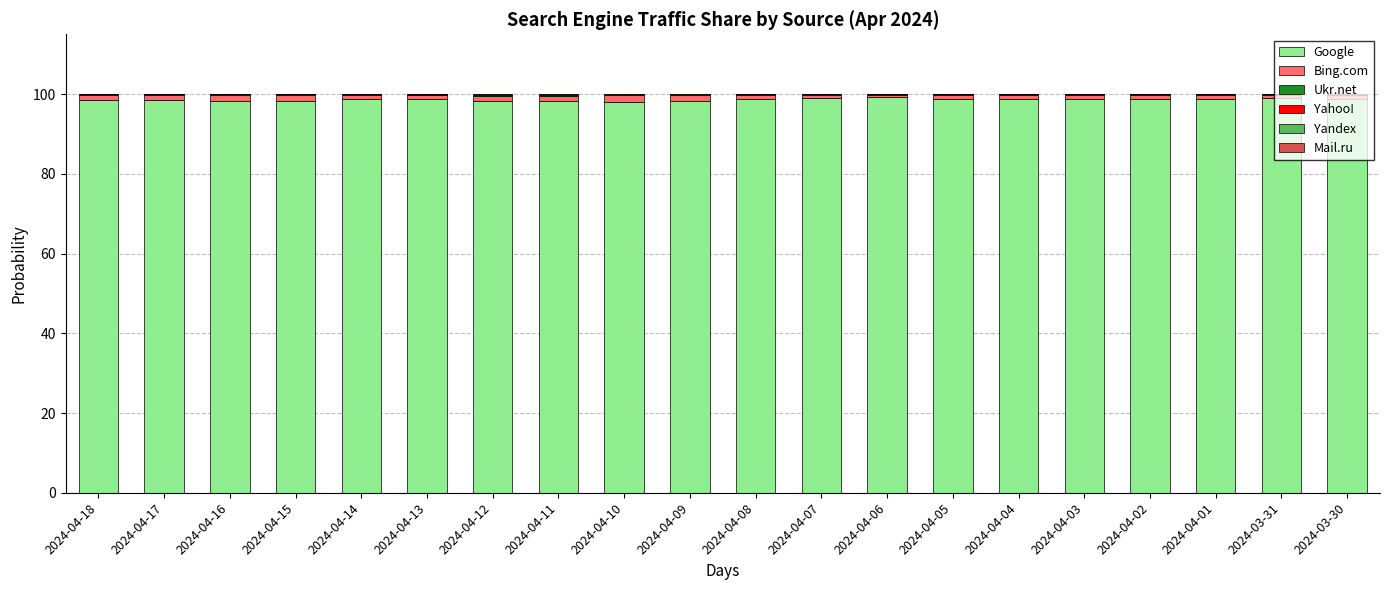

The Google series shows 133.8 at 2024-04-17. True or false?

False